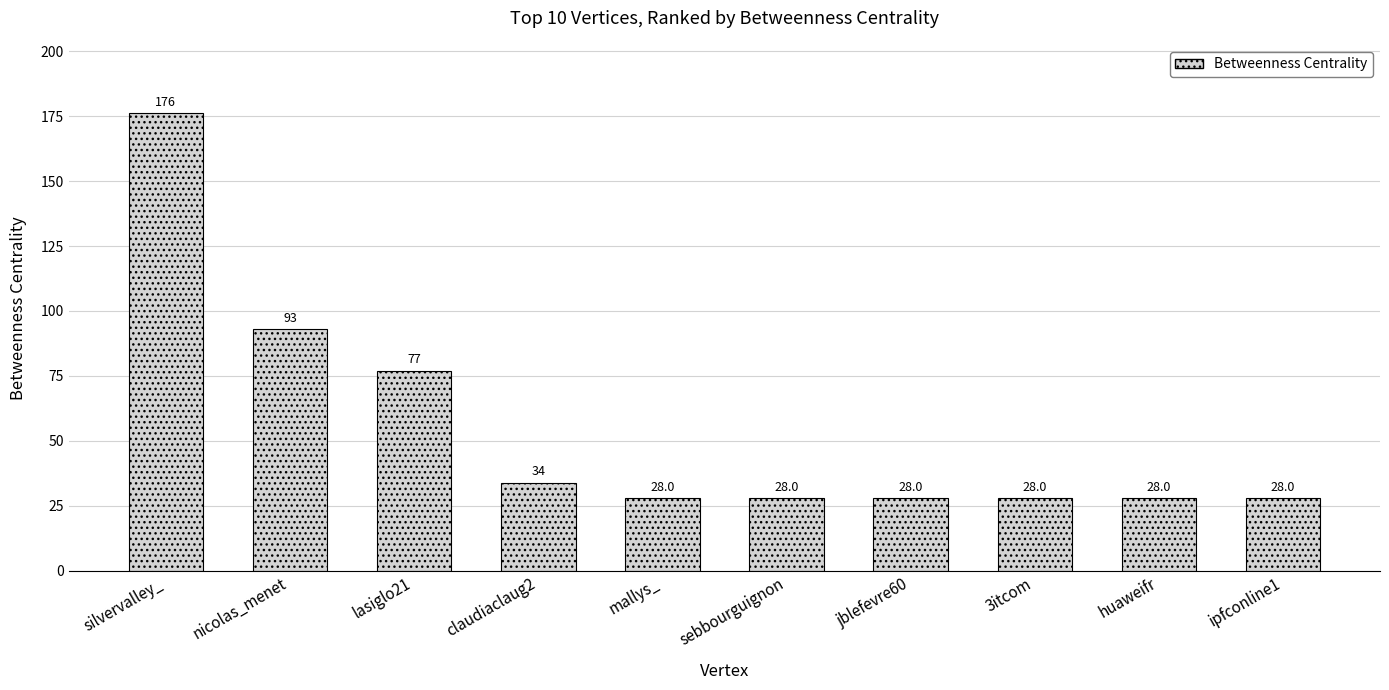

Which category has the highest value across all series?

silvervalley_